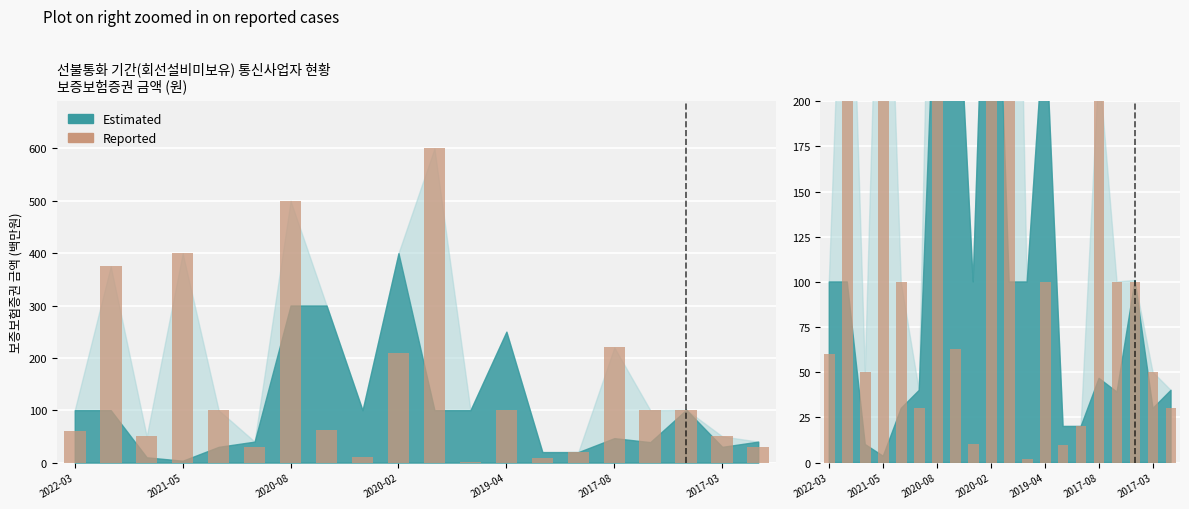

What is the ratio of the value at 9 to the value at 11?

105.0